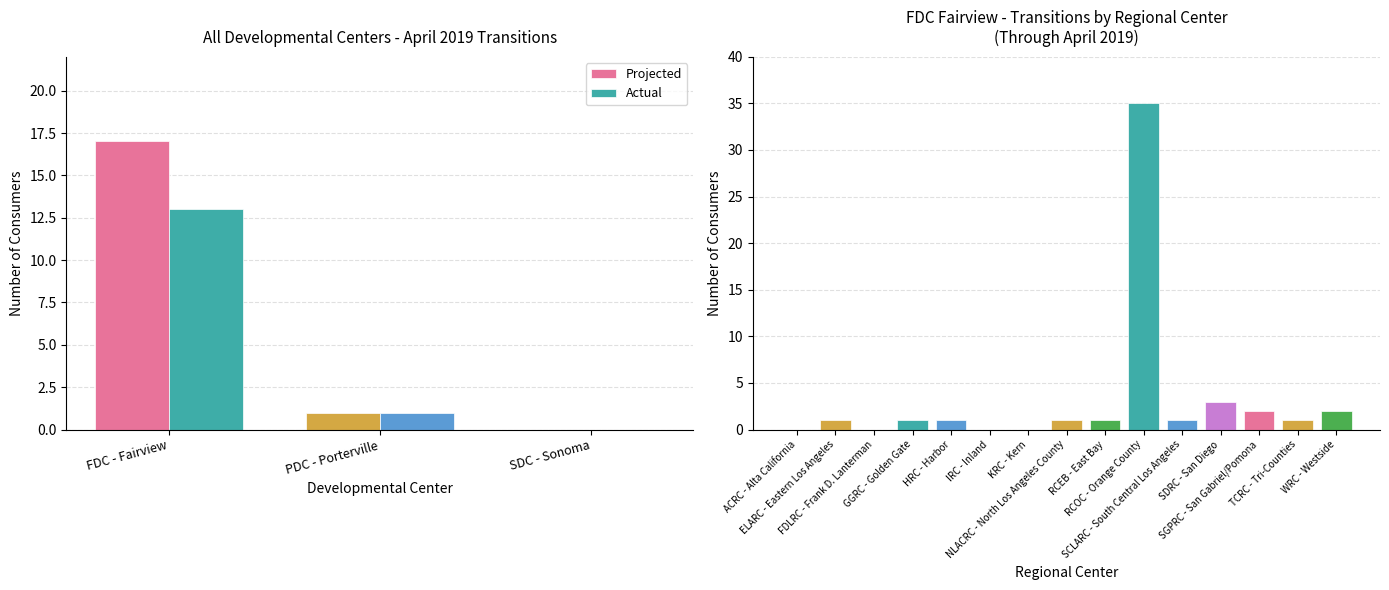

Is the value of Actual at FDC - Fairview greater than the value of Projected at FDC - Fairview?

No